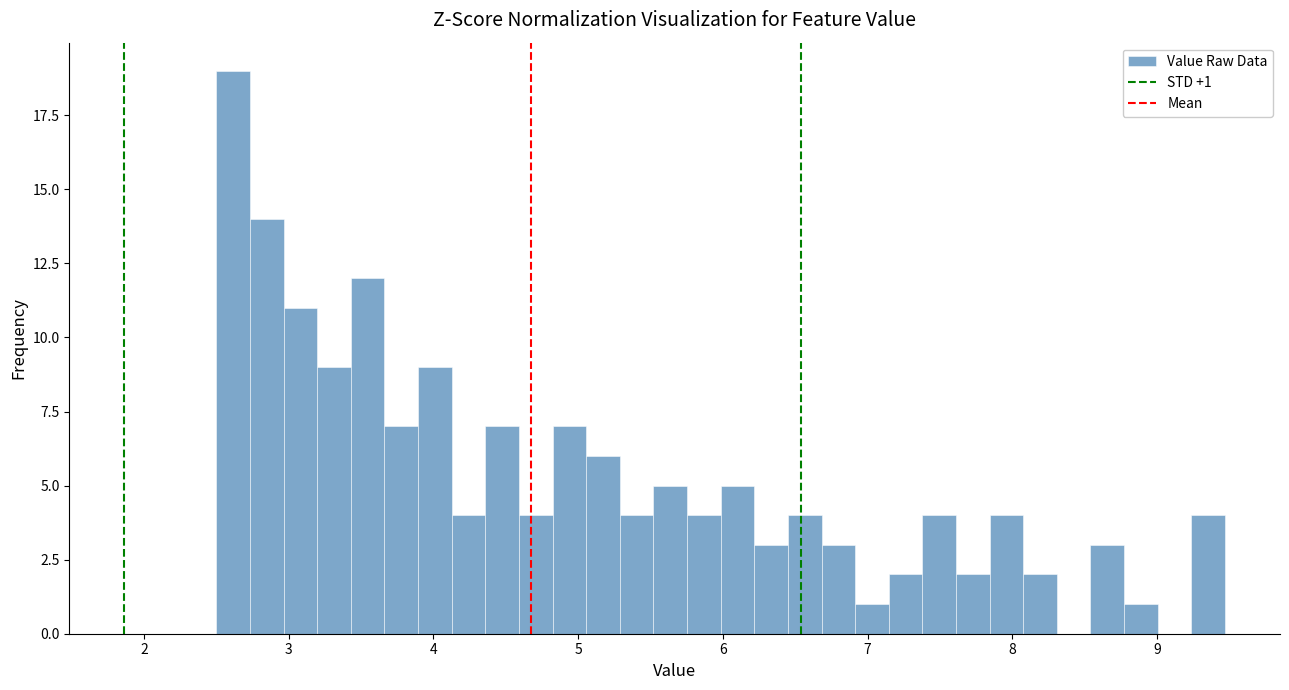

Around what value on the x-axis is the tallest bar? Give the approximate position of its centre, as read against the axis.

2.6